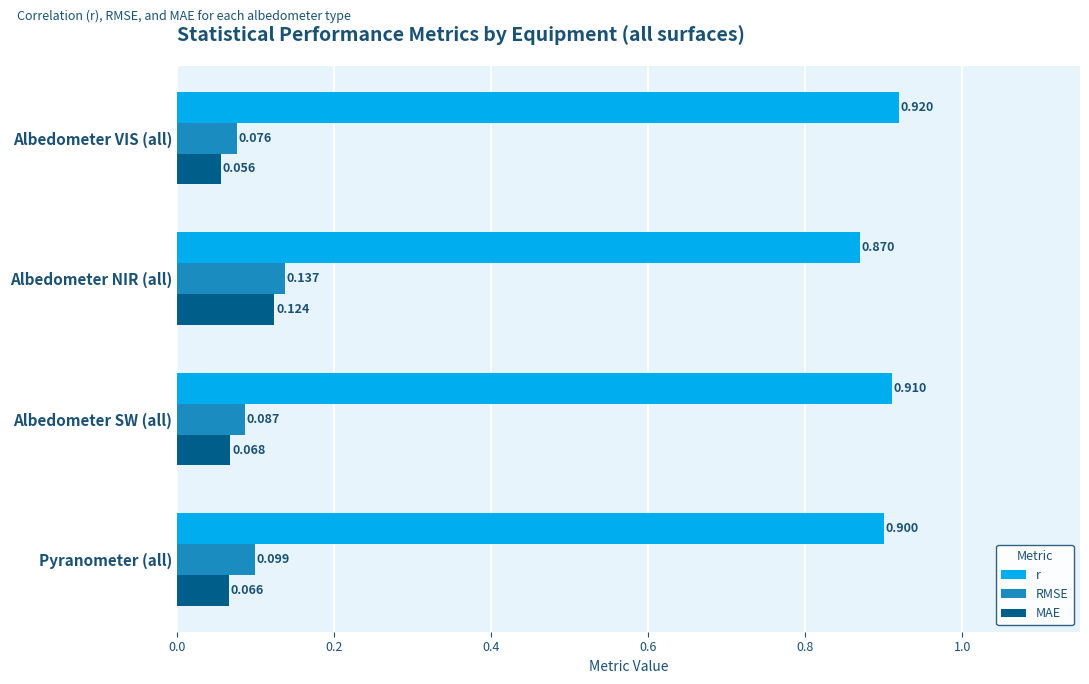

At which category is the sum across all series the highest?

Albedometer NIR (all)